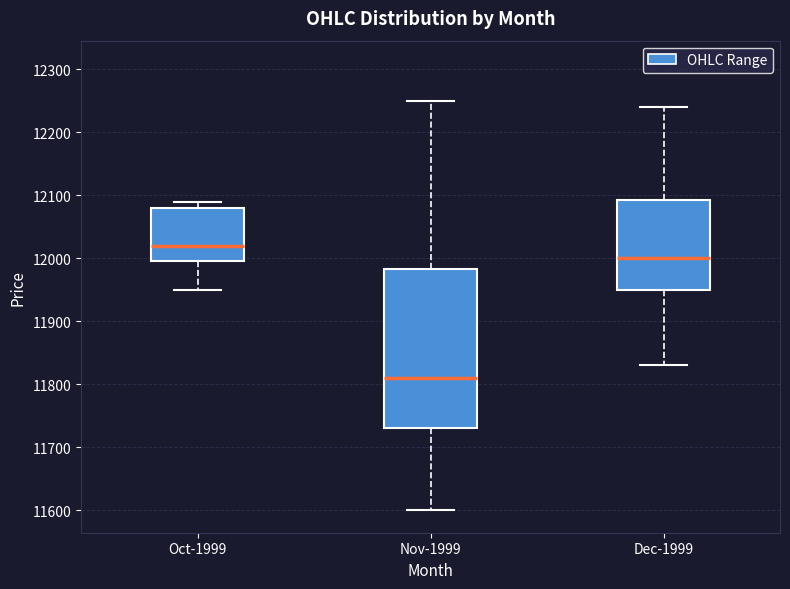

Reading left to right, read every box against the y-axis: the position of its median line, the range the box covers, and the ends of its whiskers. The values are not printed on the chart, so give them approximately, as read against the axis.

Oct-1999: median 12020, box 12000 to 12080, whiskers 11950 to 12090
Nov-1999: median 11810, box 11730 to 11980, whiskers 11600 to 12250
Dec-1999: median 12000, box 11950 to 12090, whiskers 11830 to 12240